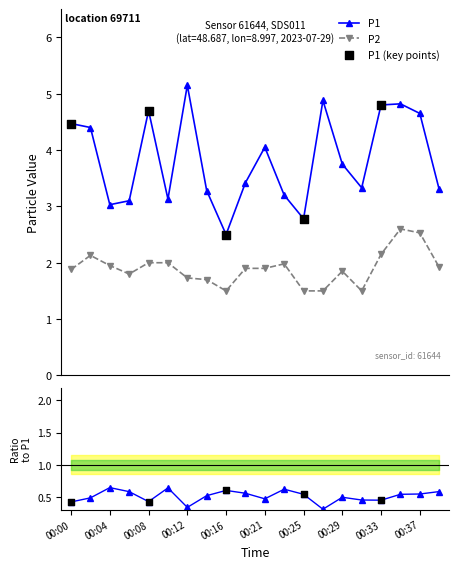

Which series contains the highest Y value?

P1